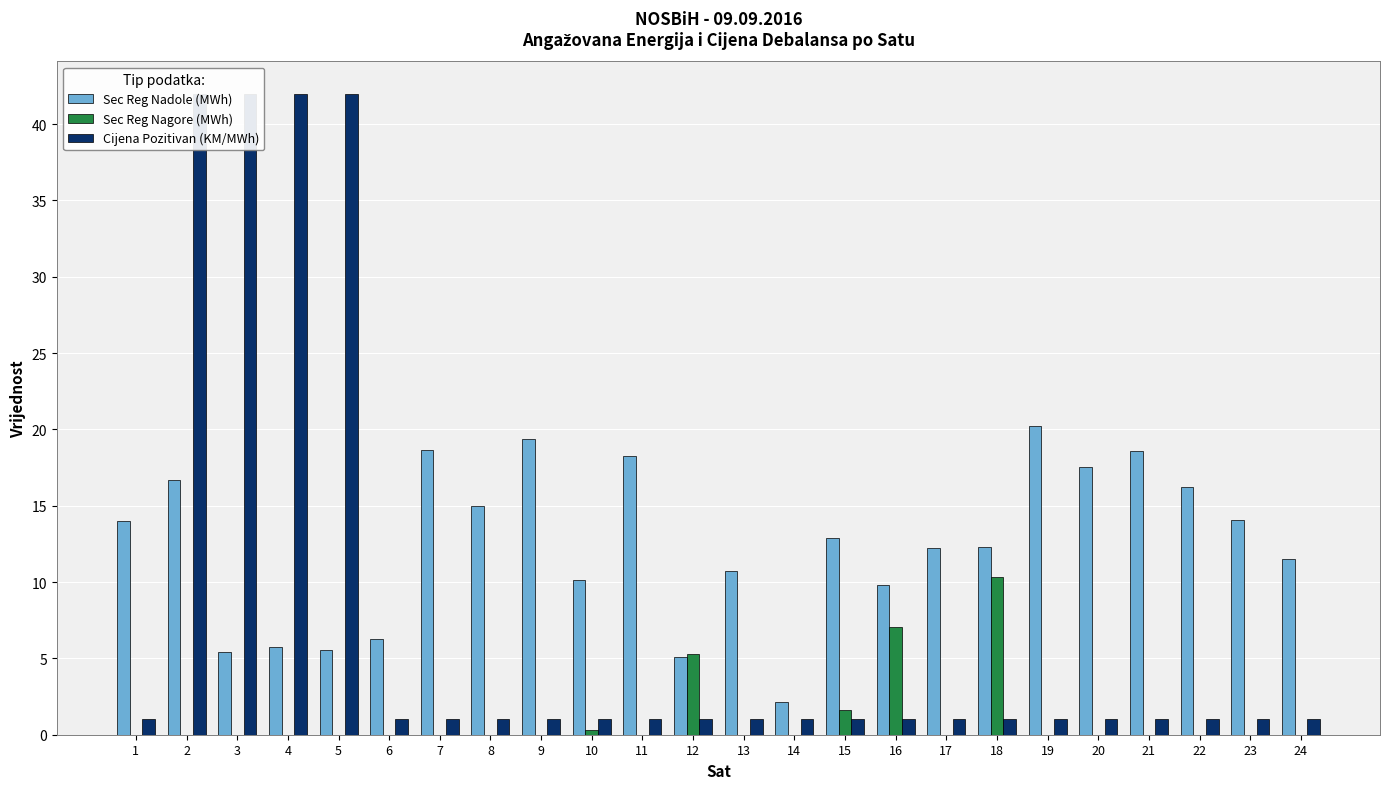

What is the difference between the Sec Reg Nadole (MWh) values at 15 and 21?

5.7